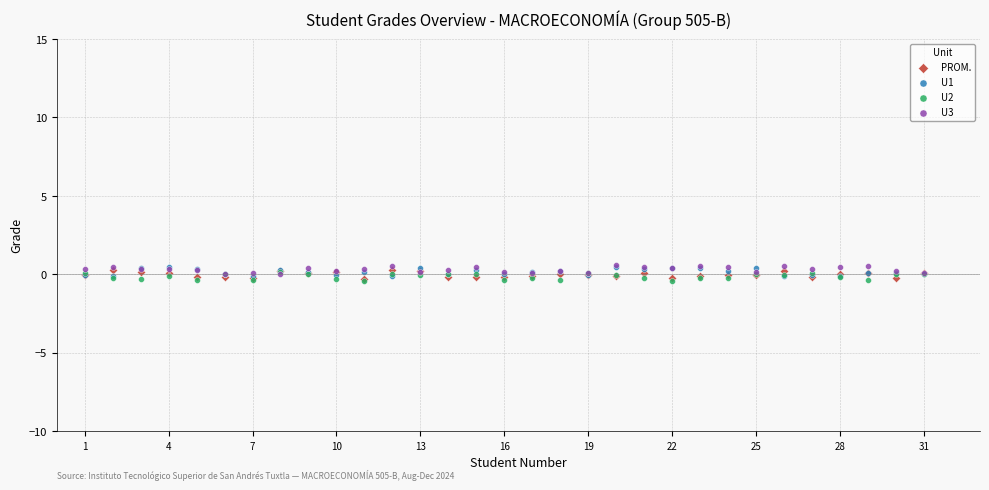

What are all the series names shown in the legend?

PROM., U1, U2, U3